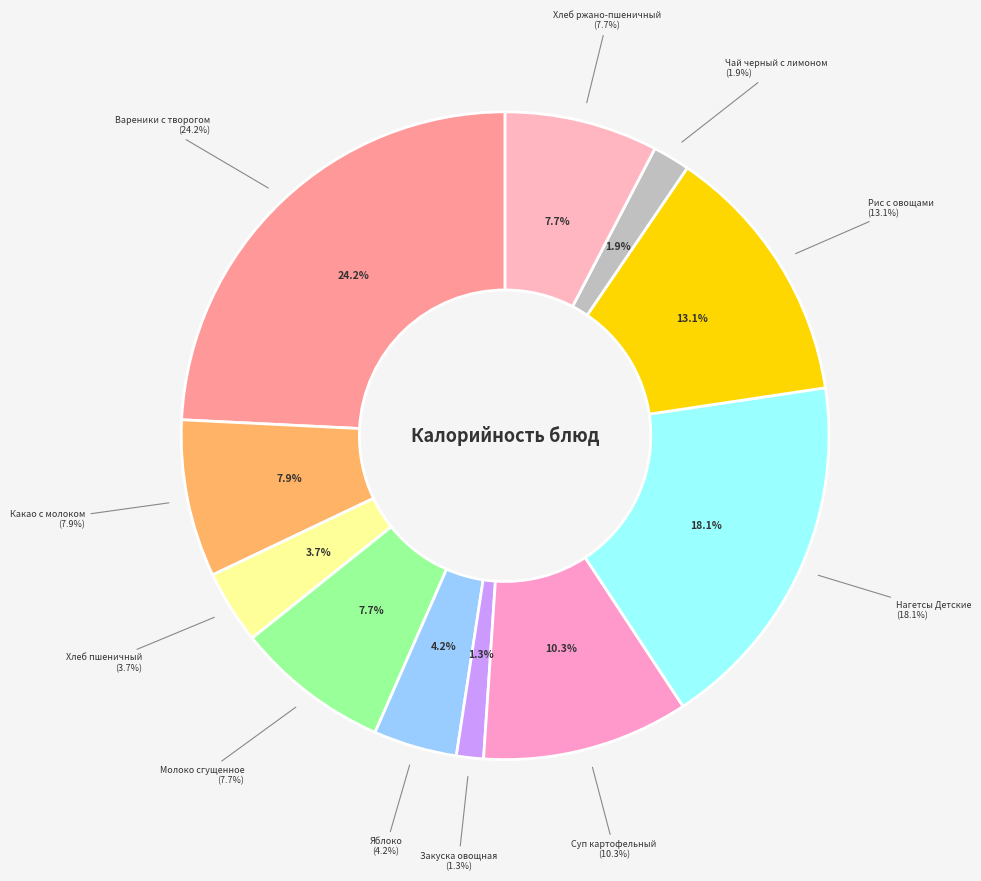

Is it true that Яблоко is 10% of the pie?

False